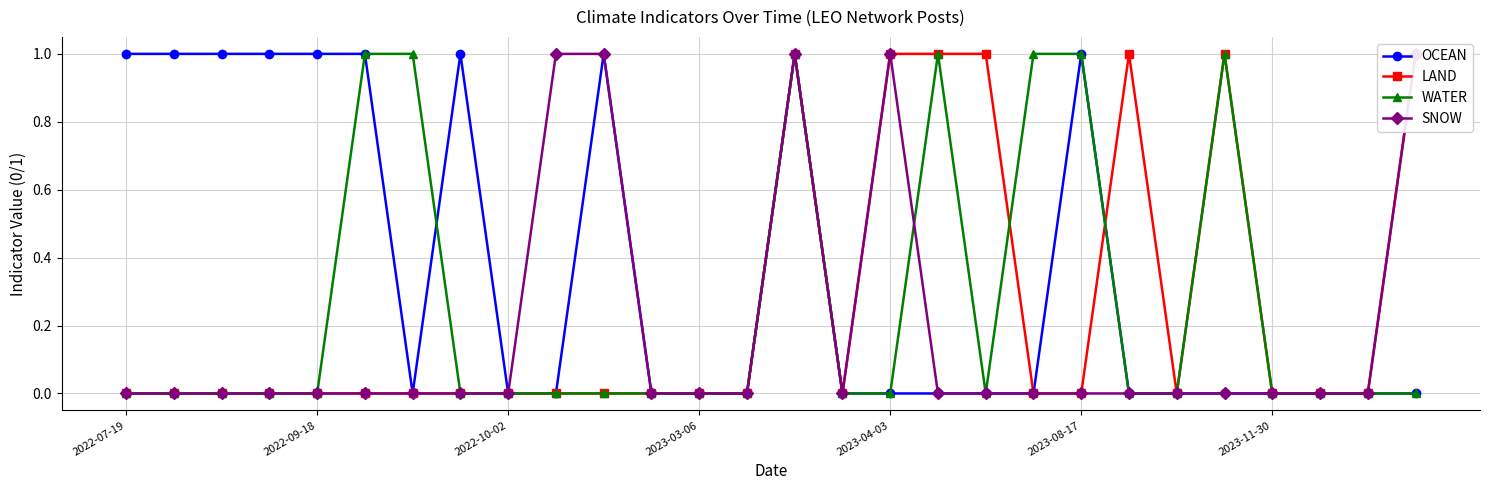

Count the SNOW values in the range 0 to 1.

28